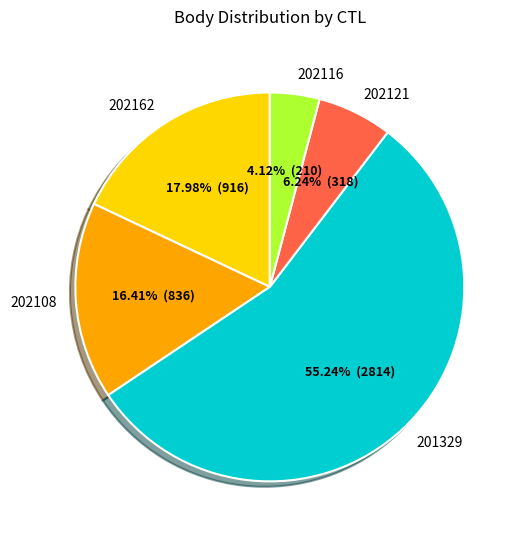

What is the majority slice?

201329